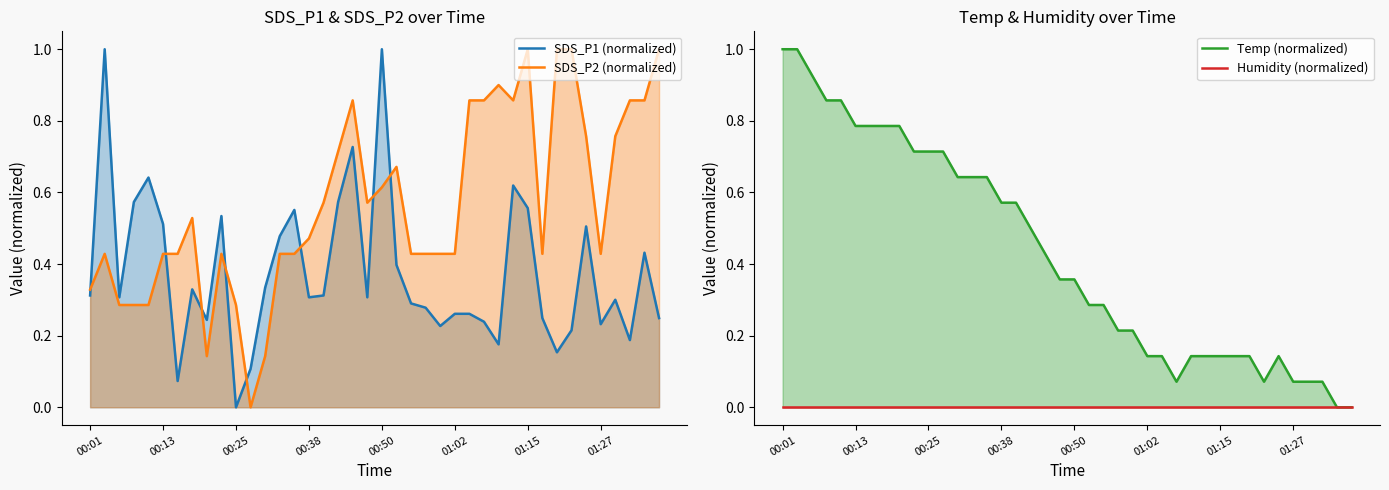

Rank the series at 01:15 from highest to lowest value.

SDS_P2 (normalized), SDS_P1 (normalized), Temp (normalized), Humidity (normalized)